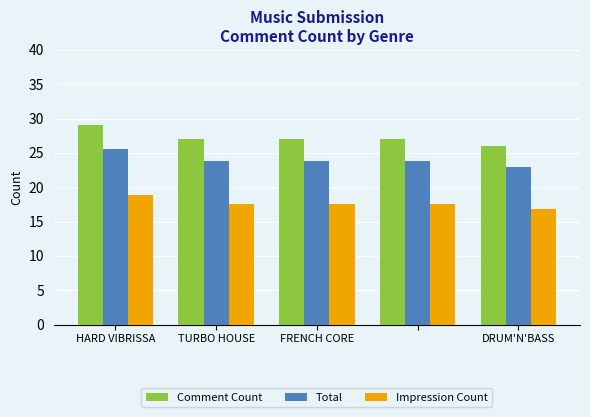

Which series has the largest total across all categories?

Comment Count